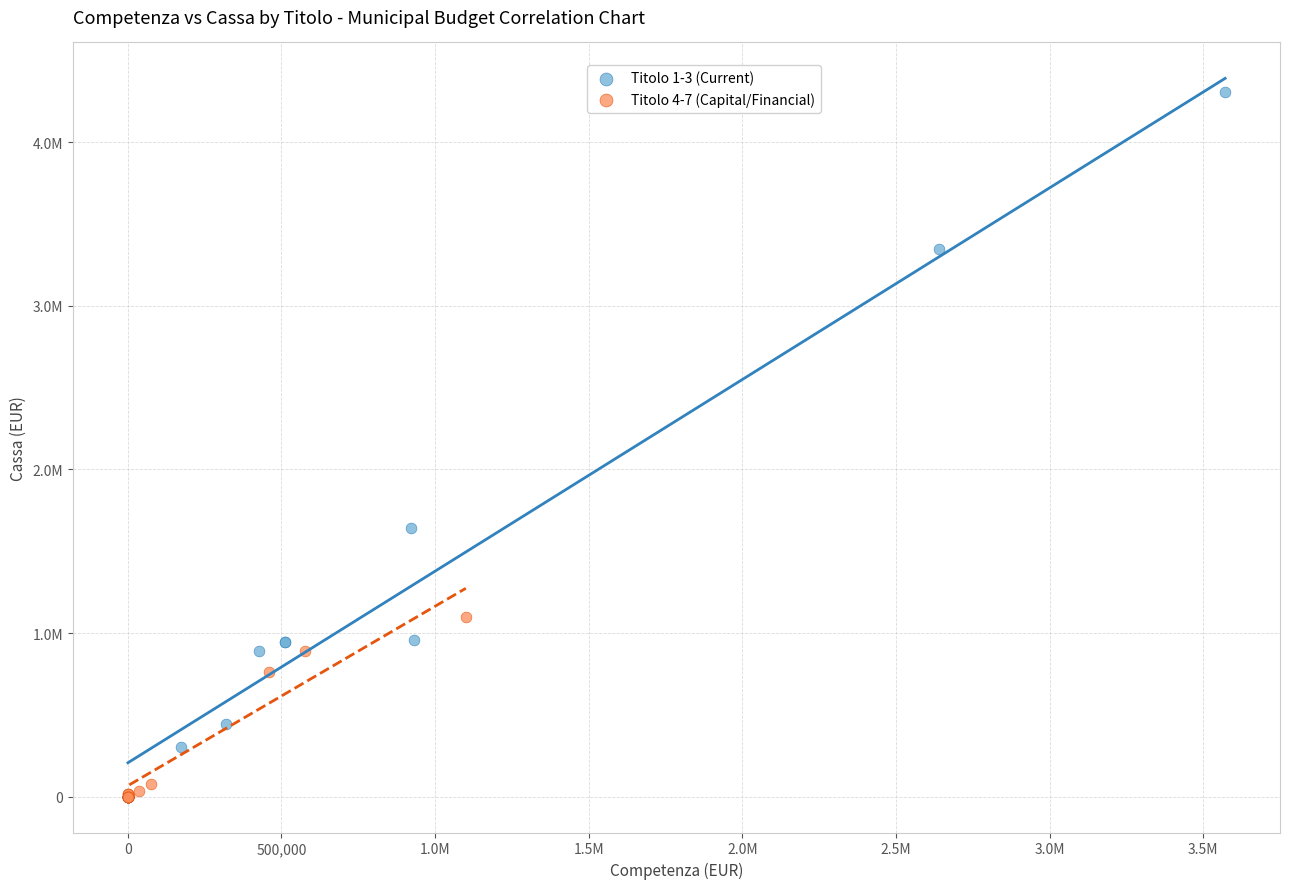

Which series contains the highest Y value?

Titolo 1-3 (Current)